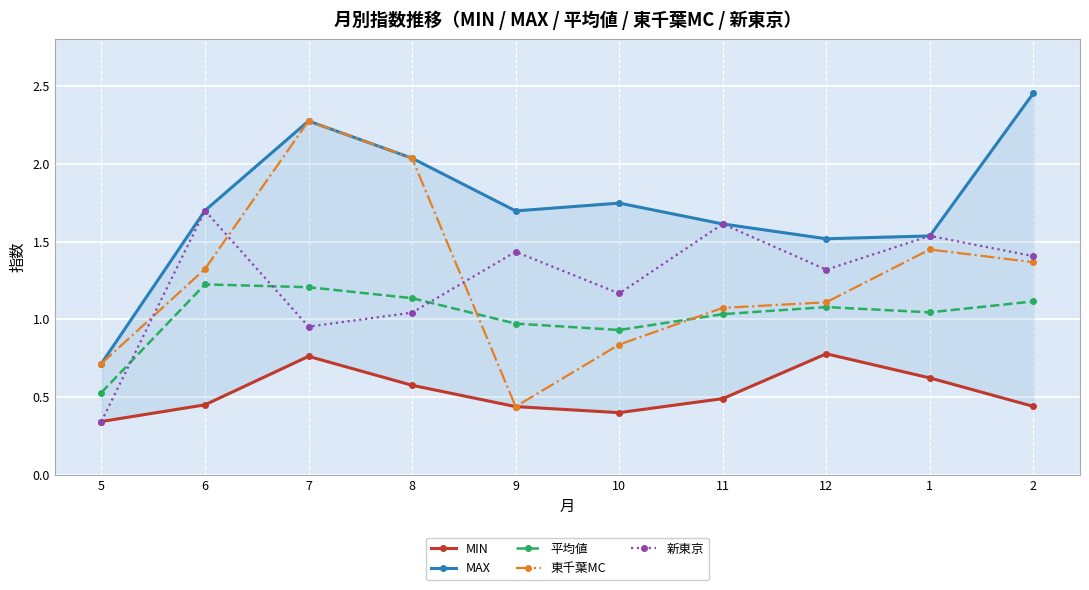

Reading right to left, extract all data points from this chart.

MIN: 0.4	0.6	0.8	0.5	0.4	0.4	0.6	0.8	0.5	0.3
MAX: 2.5	1.5	1.5	1.6	1.7	1.7	2.0	2.3	1.7	0.7
平均値: 1.1	1.0	1.1	1.0	0.9	1.0	1.1	1.2	1.2	0.5
東千葉MC: 1.4	1.4	1.1	1.1	0.8	0.4	2.0	2.3	1.3	0.7
新東京: 1.4	1.5	1.3	1.6	1.2	1.4	1.0	1.0	1.7	0.3